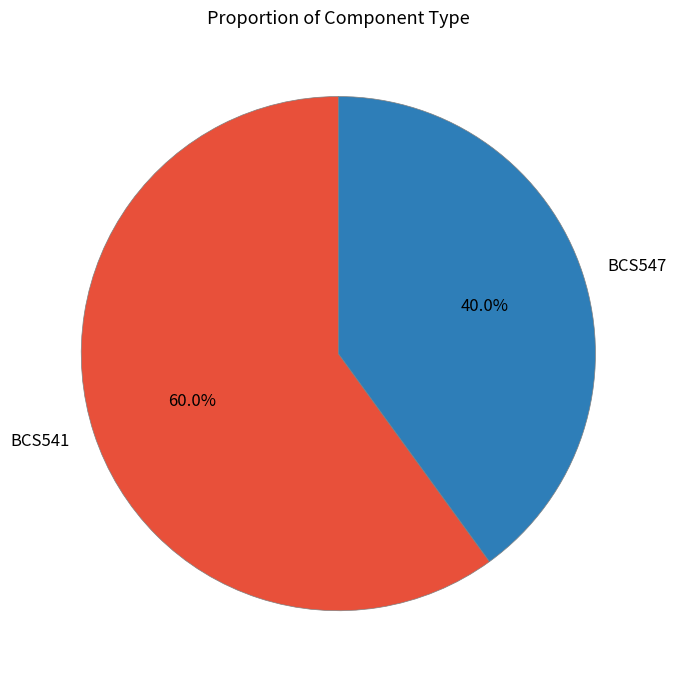

Rank the categories by value from lowest to highest.

BCS547, BCS541